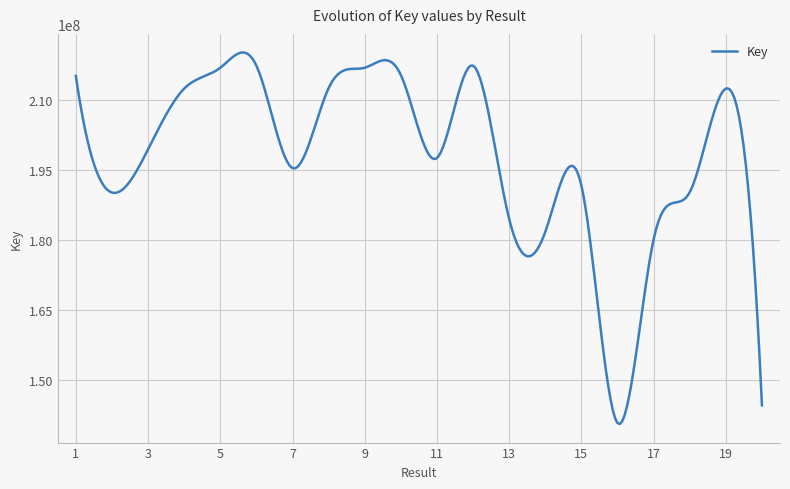

What is the greatest value displayed?

220223461.7